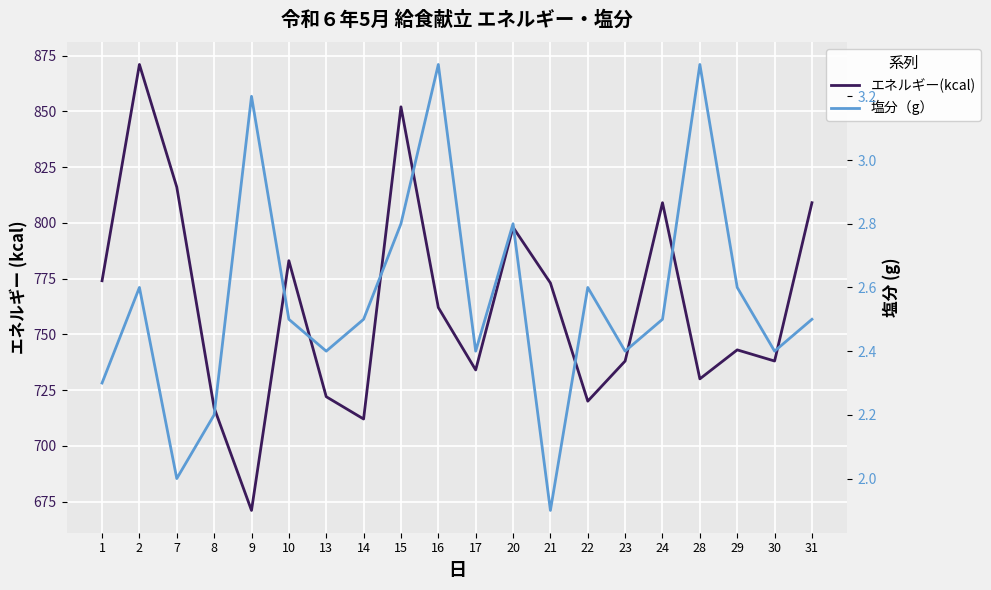

Reading left to right, transcribe all the data shown in this chart.

エネルギー(kcal): 774.0	871.0	816.0	717.0	671.0	783.0	722.0	712.0	852.0	762.0	734.0	798.0	773.0	720.0	738.0	809.0	730.0	743.0	738.0	809.0
塩分（g）: 2.3	2.6	2.0	2.2	3.2	2.5	2.4	2.5	2.8	3.3	2.4	2.8	1.9	2.6	2.4	2.5	3.3	2.6	2.4	2.5